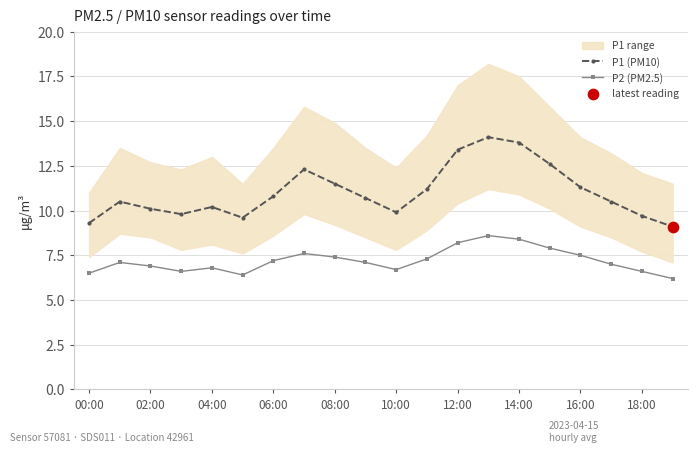

Which series contains the highest Y value?

P1 (PM10)